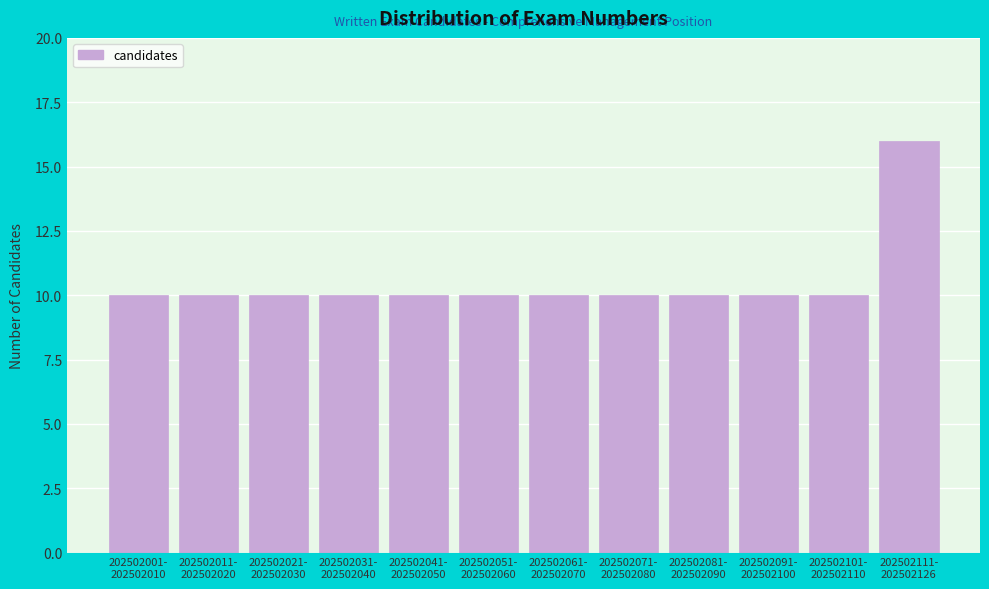

Reading left to right, extract all data points from this chart.

10	10	10	10	10	10	10	10	10	10	10	16